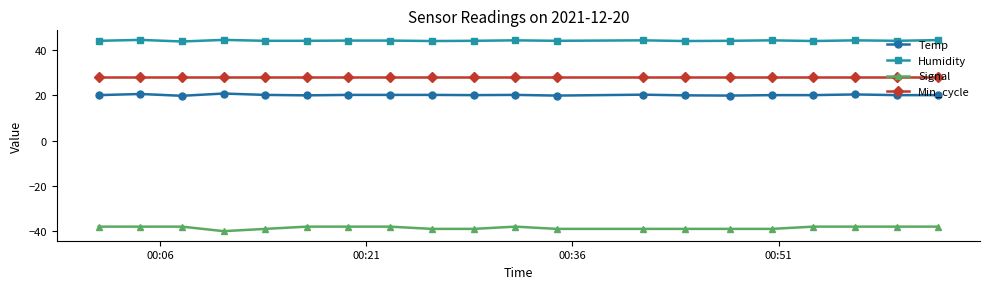

What is the sum of all Min_cycle values?

560.0